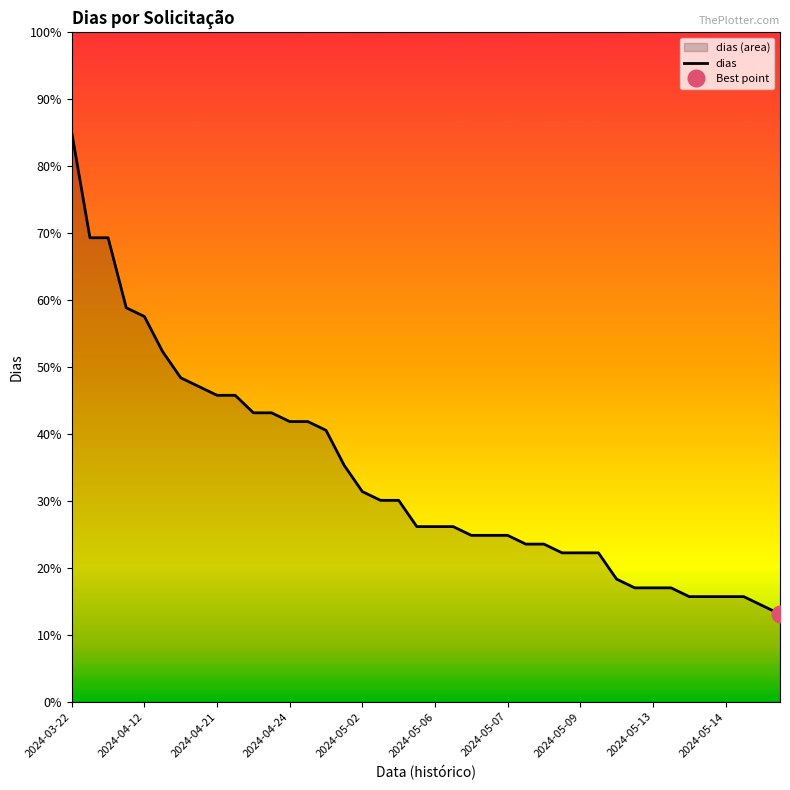

Reading left to right, what are all the values shown in this chart?

85.0	69.3	69.3	58.8	57.5	52.3	48.4	47.1	45.8	45.8	43.2	43.2	41.8	41.8	40.5	35.3	31.4	30.1	30.1	26.2	26.2	26.2	24.8	24.8	24.8	23.5	23.5	22.2	22.2	22.2	18.3	17.0	17.0	17.0	15.7	15.7	15.7	15.7	14.4	13.1